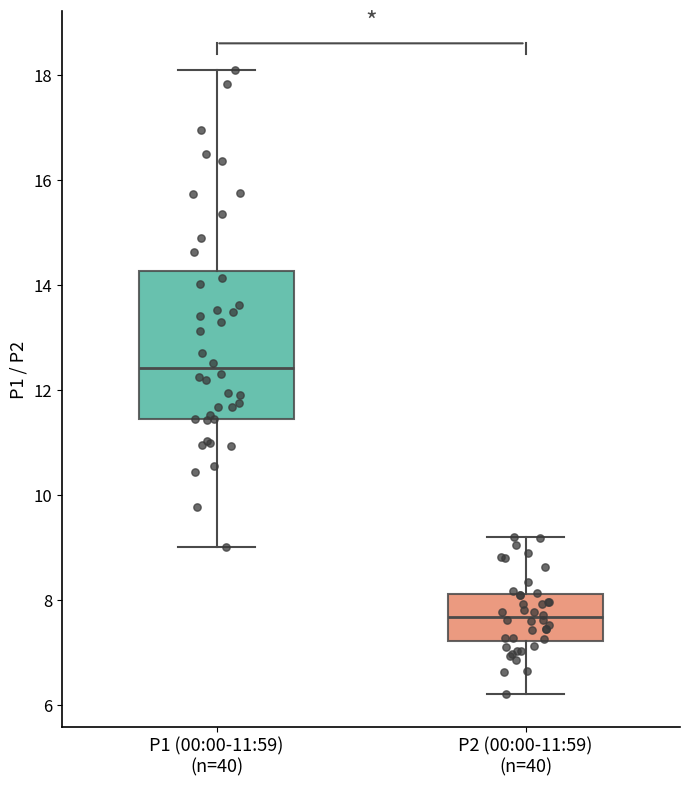

Comparing the boxes themselves (not the whiskers), which one is the tallest?

P1 (00:00-11:59) (n=40)